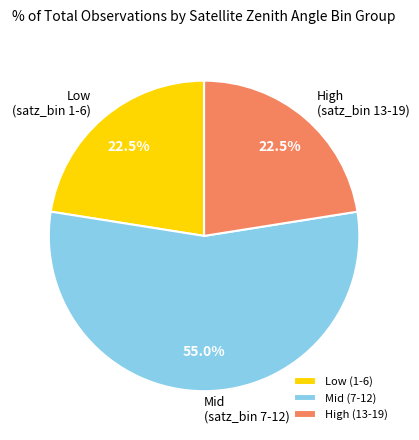

Which category accounts for the majority?

Mid (7-12)